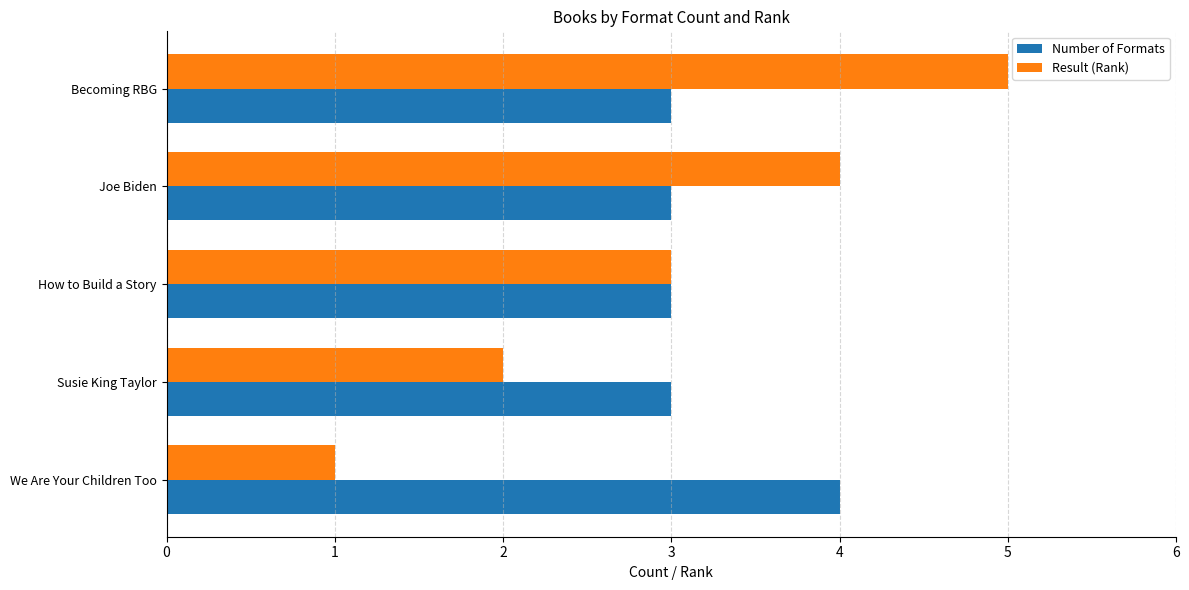

What is the maximum value shown in the chart?

5